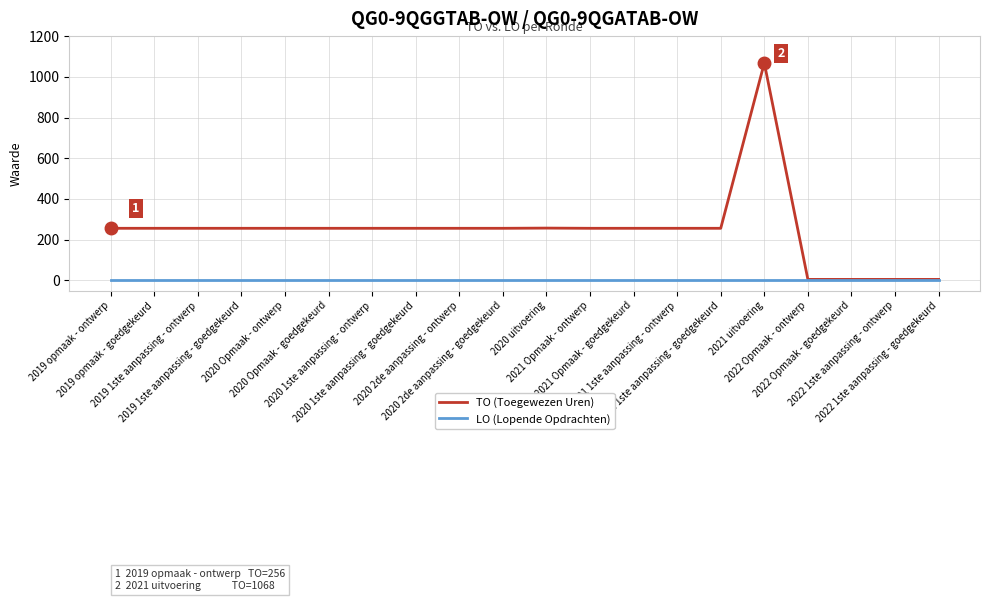

Rank the series by their average value, from lowest to highest.

LO (Lopende Opdrachten), TO (Toegewezen Uren)